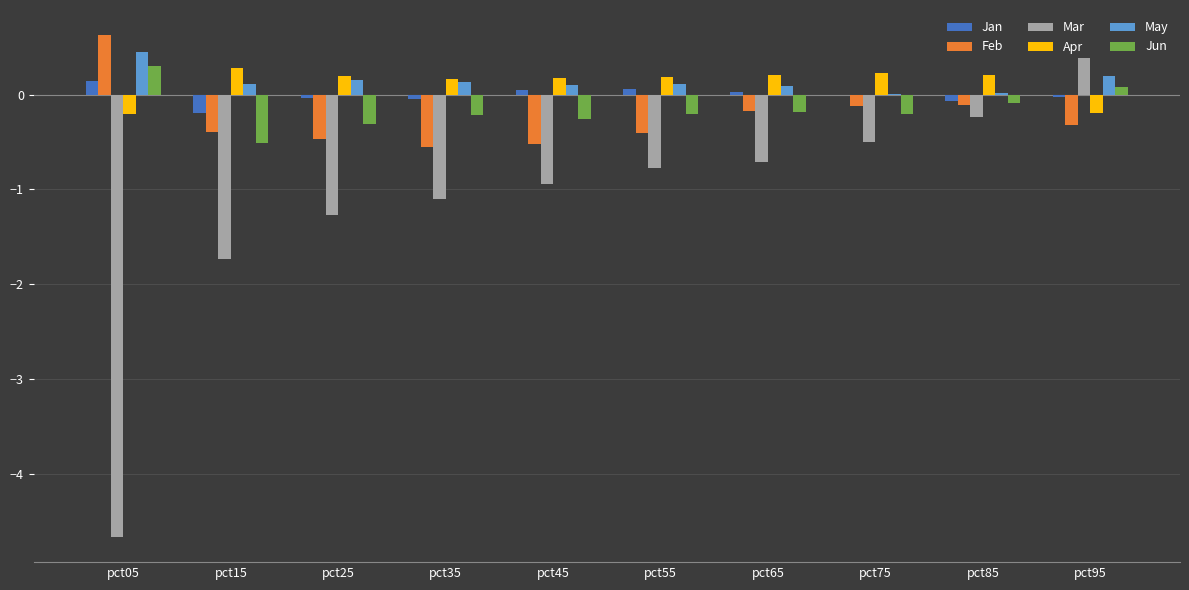

At which category is the sum across all series the highest?

pct95